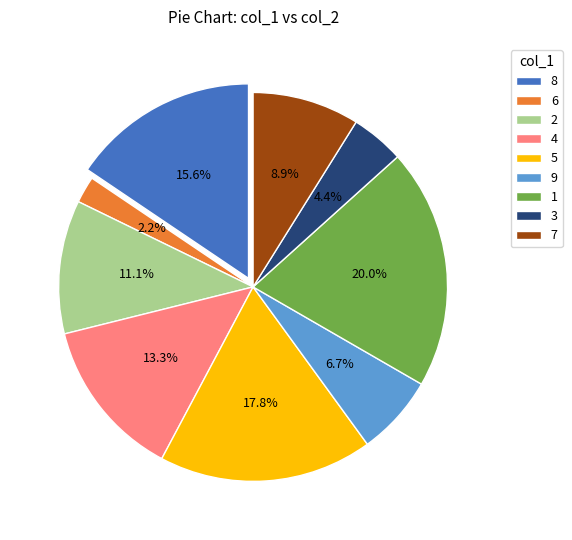

To the nearest percent, what portion does 6 represent?

2%